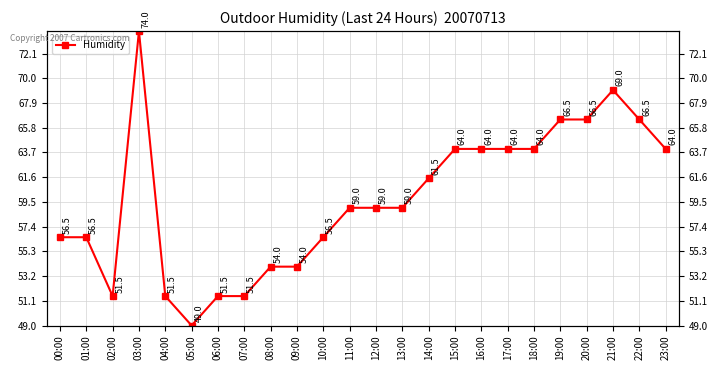

What is the maximum value shown in the chart?

74.0